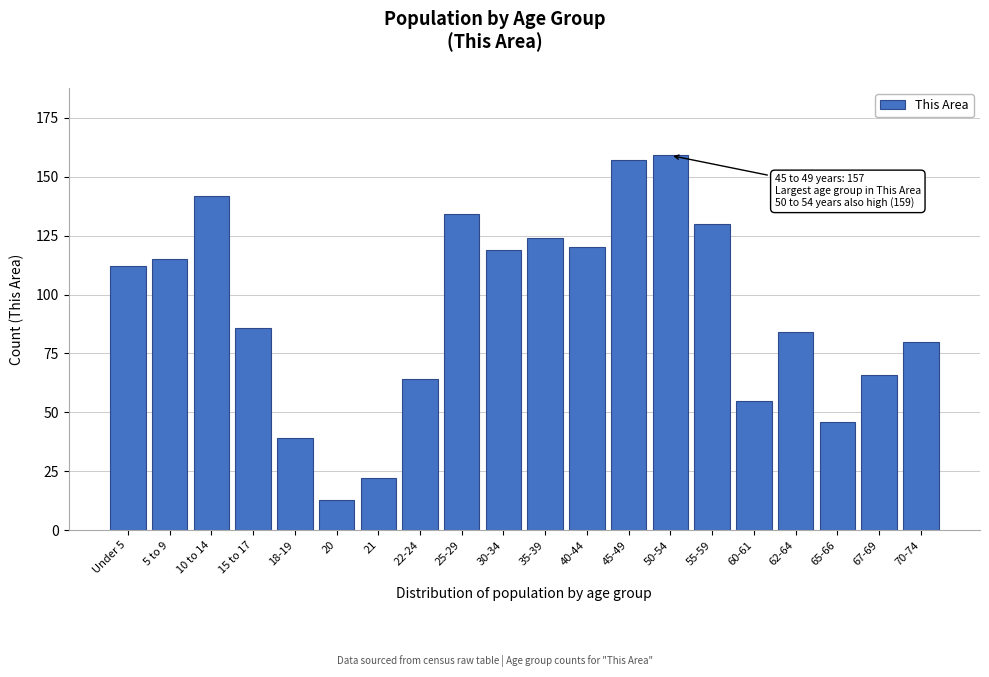

Reading left to right, what are all the values shown in this chart?

112	115	142	86	39	13	22	64	134	119	124	120	157	159	130	55	84	46	66	80